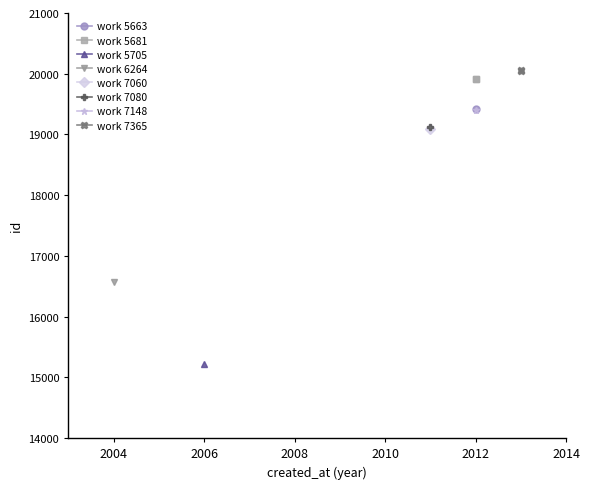

Is this an area chart (filled region under the line)?

No